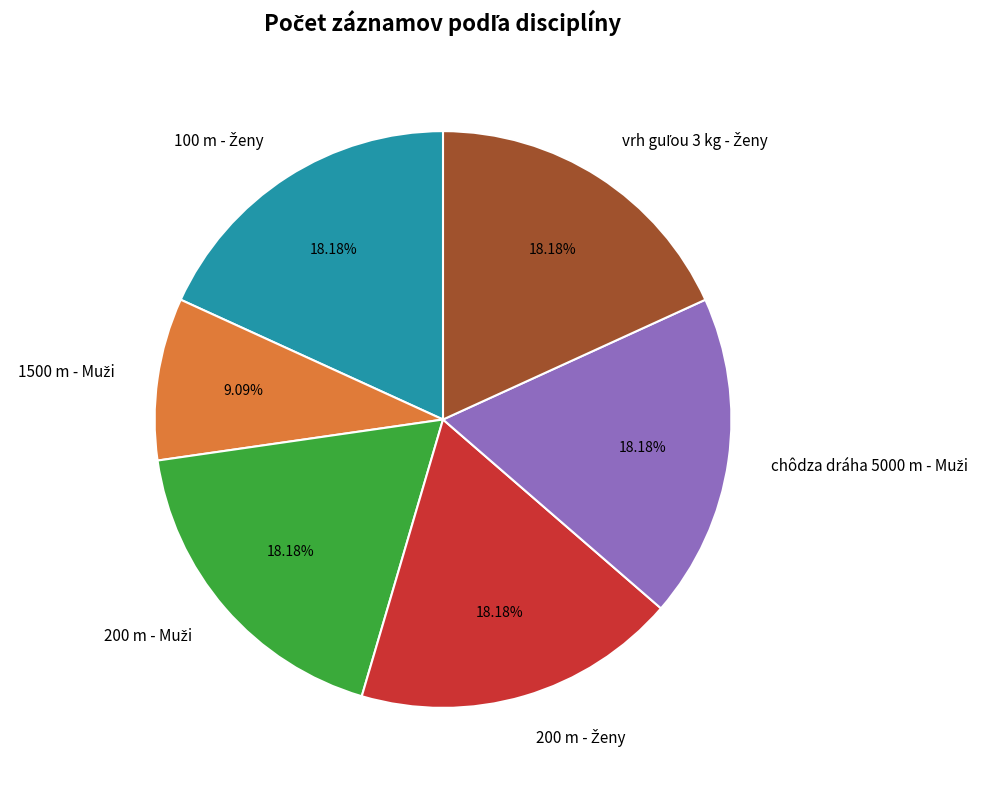

Is there a majority slice in this chart?

No